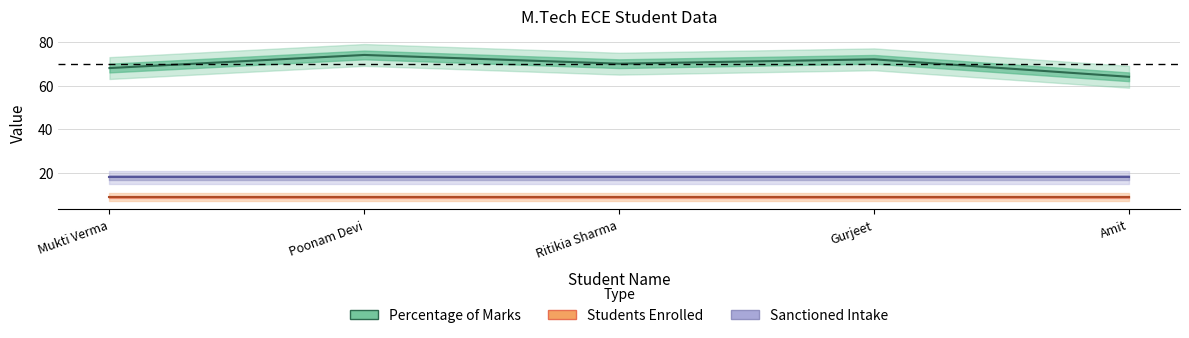

Where is Percentage of Marks nearest to the value 69?

Mukti Verma